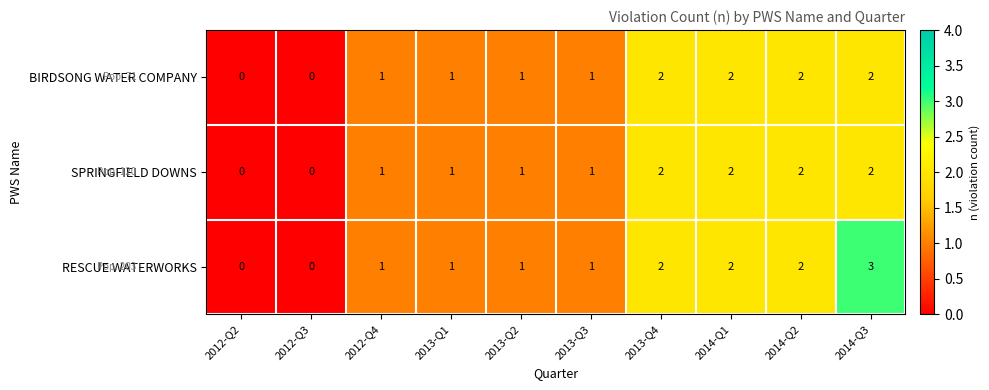

Which series has the widest spread of values?

RESCUE WATERWORKS